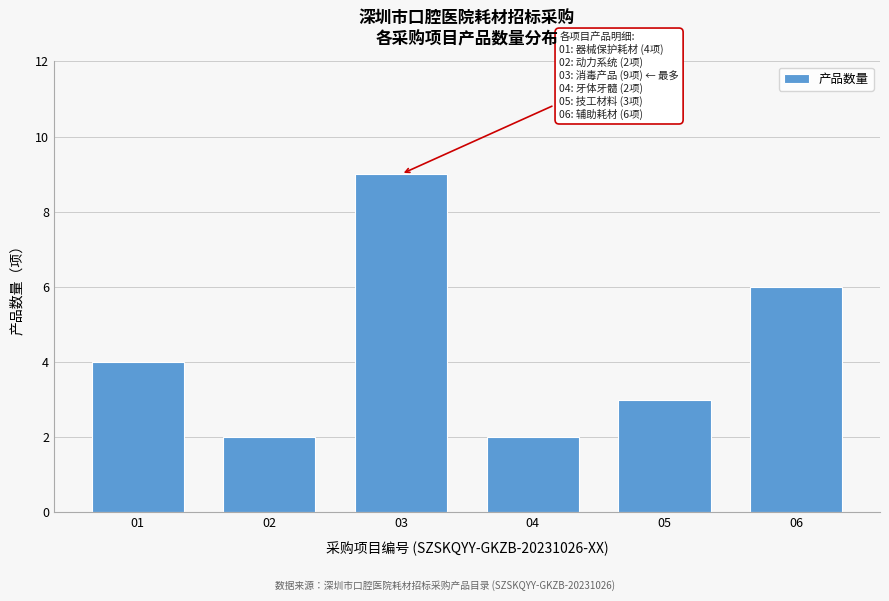

Reading left to right, transcribe all the data shown in this chart.

4	2	9	2	3	6